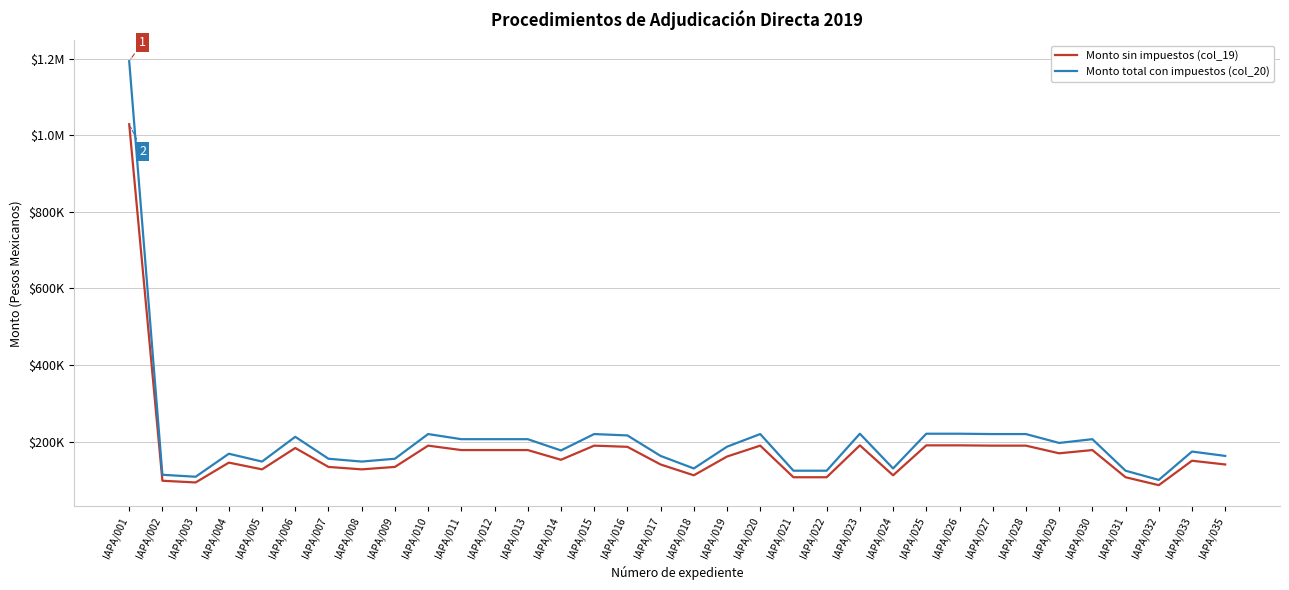

Rank the series by their maximum value, from lowest to highest.

Monto sin impuestos (col_19), Monto total con impuestos (col_20)